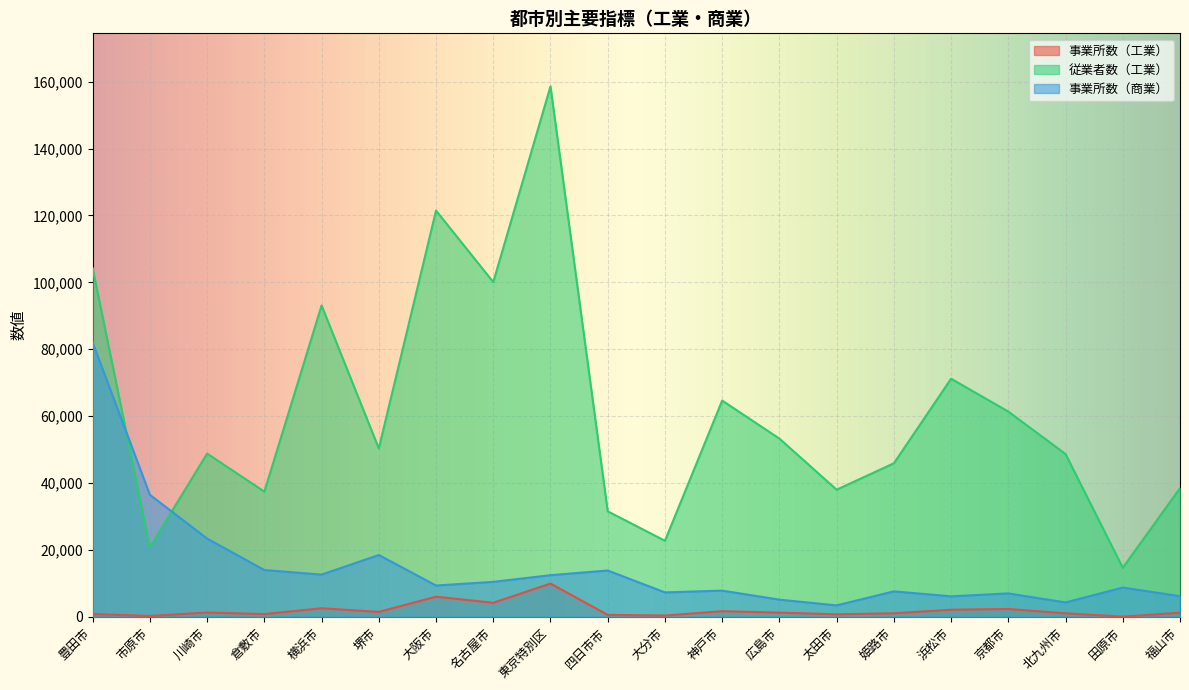

At 大分市, list the series in order from smallest to largest.

事業所数（工業）, 事業所数（商業）, 従業者数（工業）